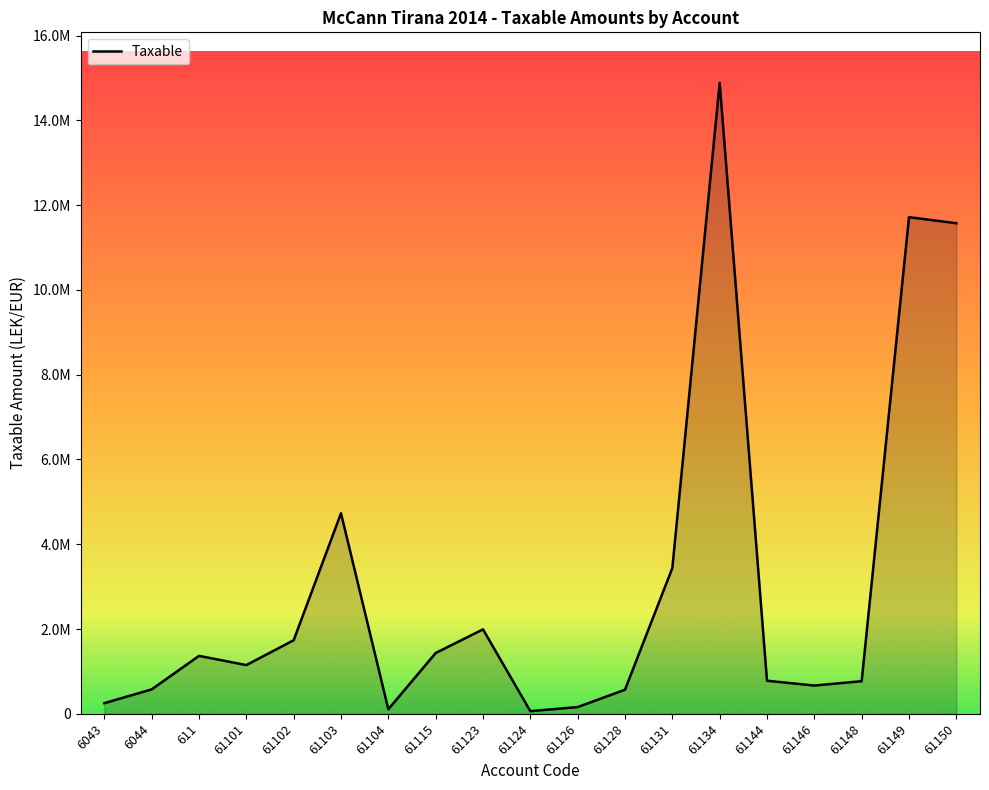

What is the sum of the values at 6044 and 61144?

1354939.0